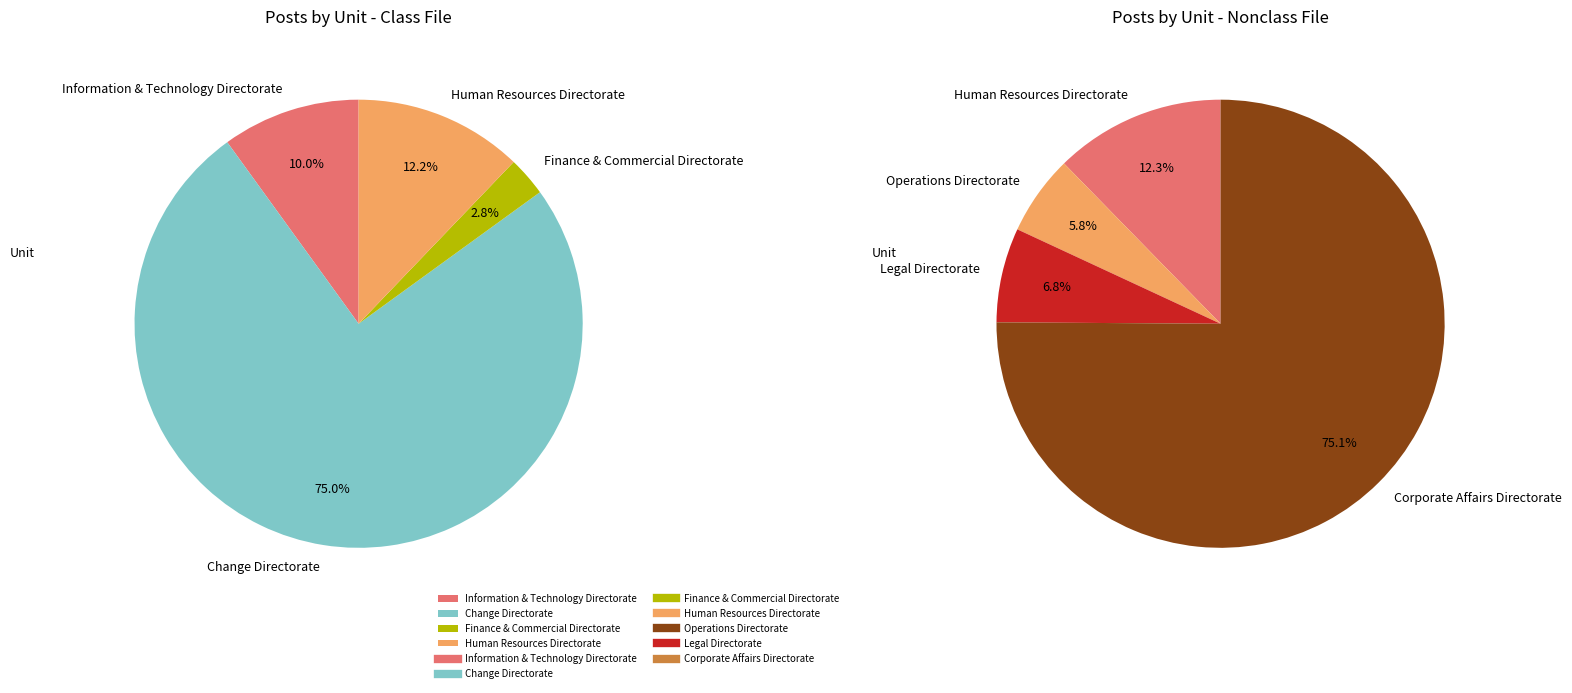

What is the largest slice in the pie chart?

Change Directorate